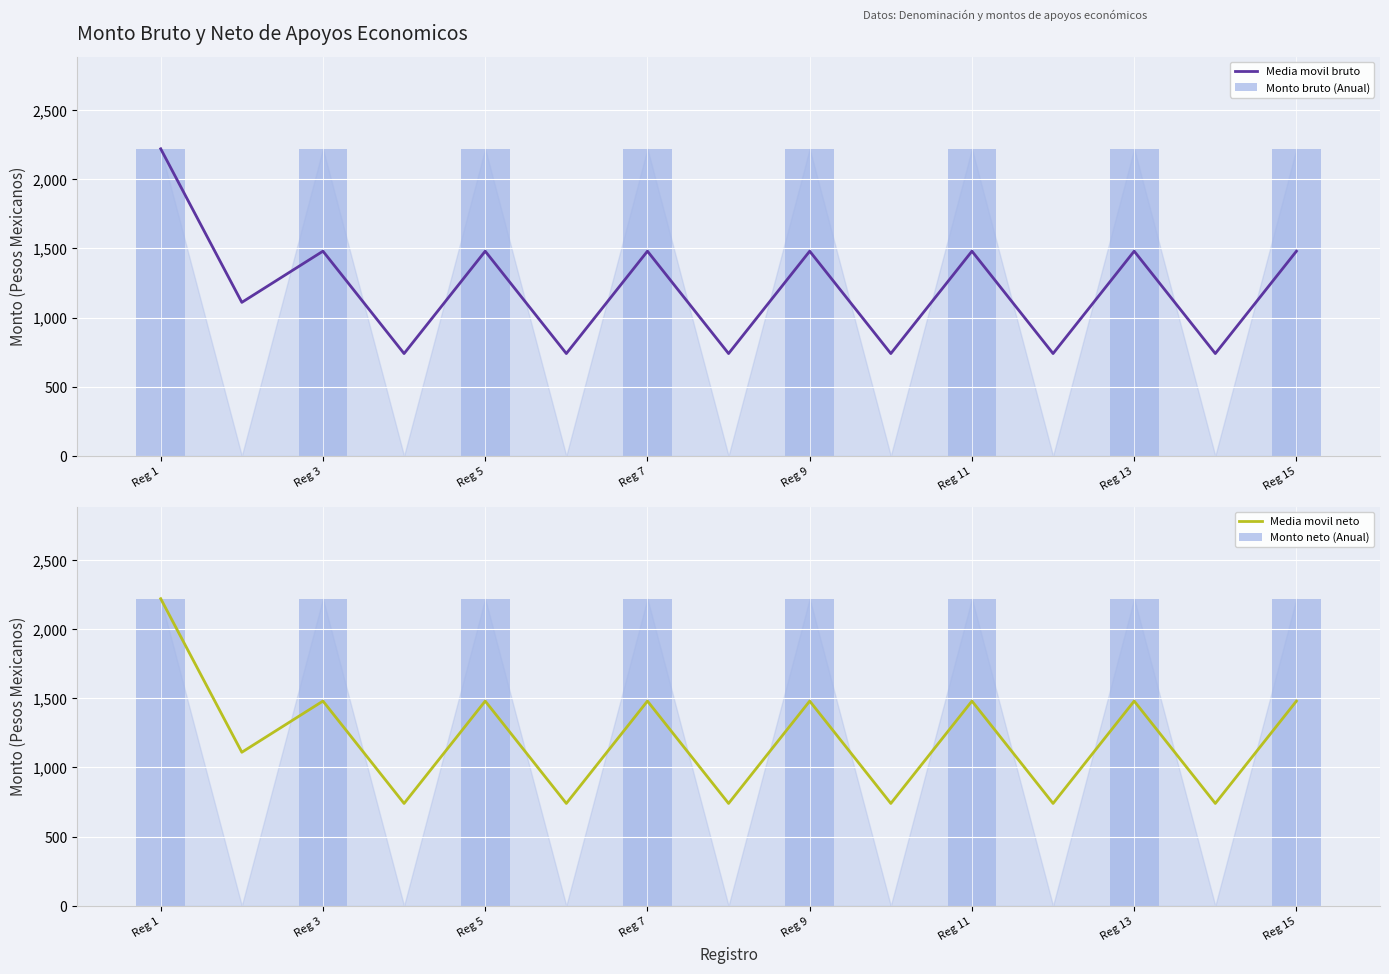

How many data points does each series have?

15